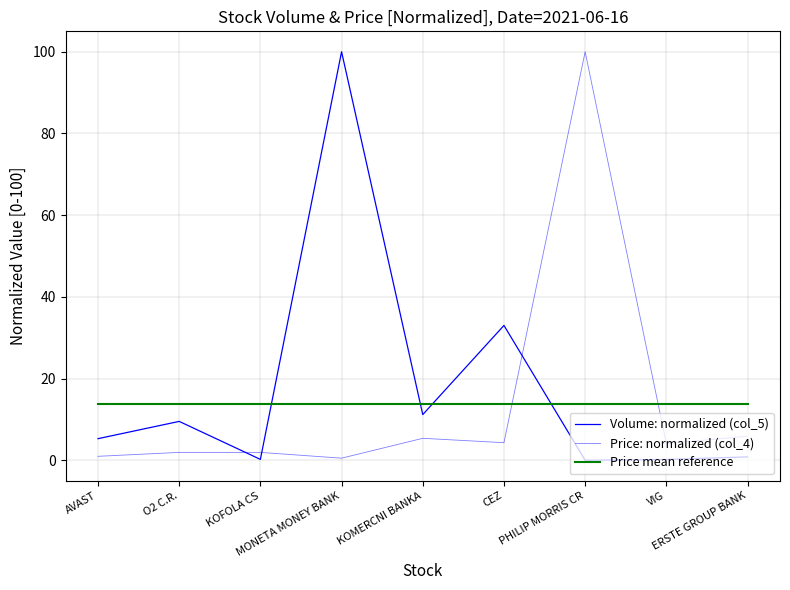

How many interior local peaks does the Volume: normalized (col_5) series have?

3